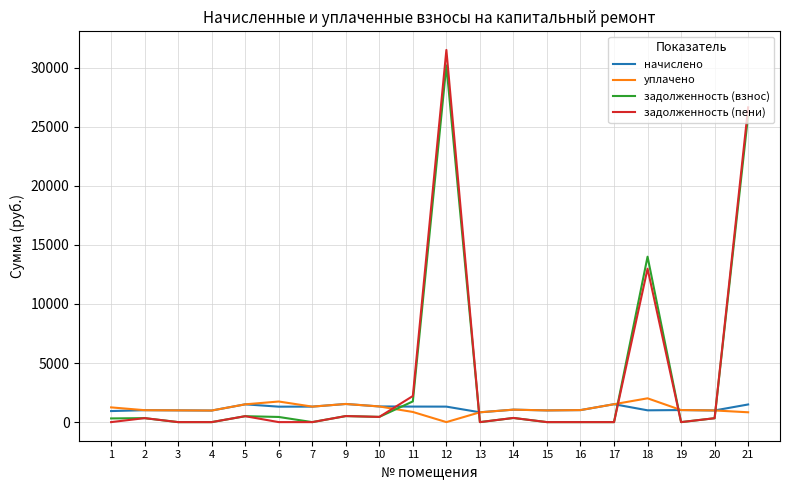

True or false: начислено has more than 0 points higher than both neighbors.

True